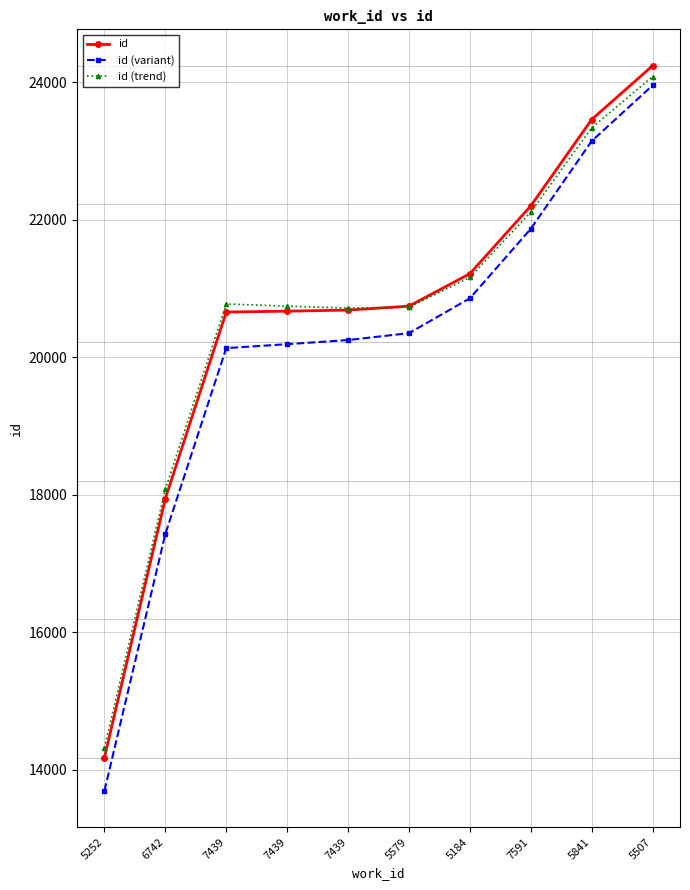

How many categories are shown in the chart?

10